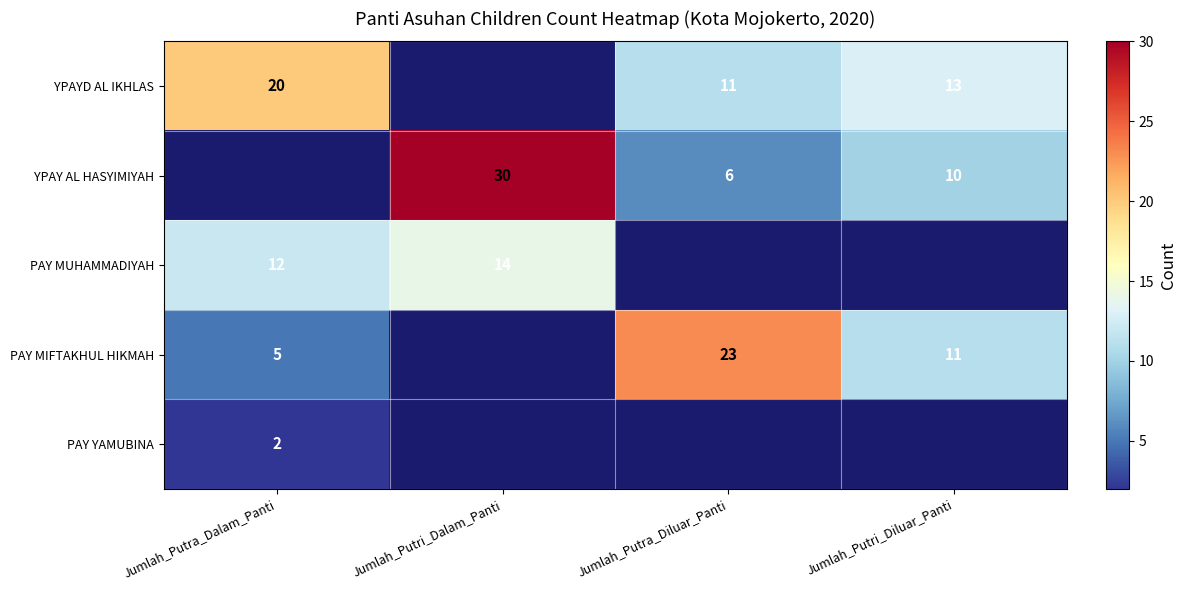

Count the number of data series in this chart.

5